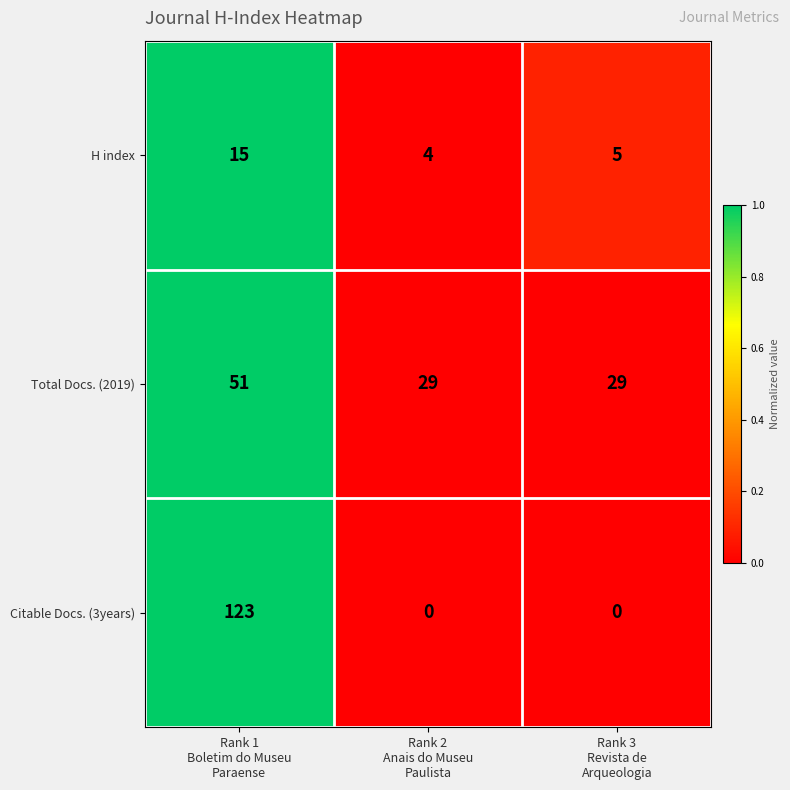

What is the lowest value of the Total Docs. (2019) series?

29